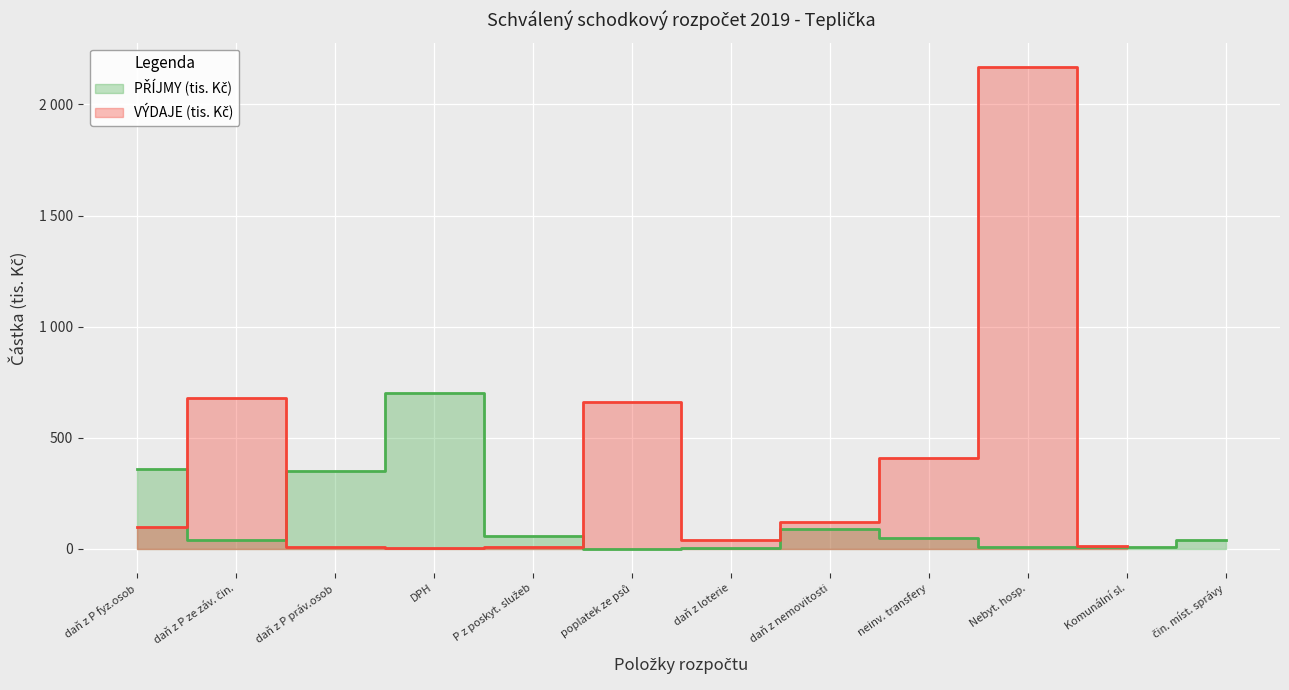

What is the minimum value shown in the chart?

2